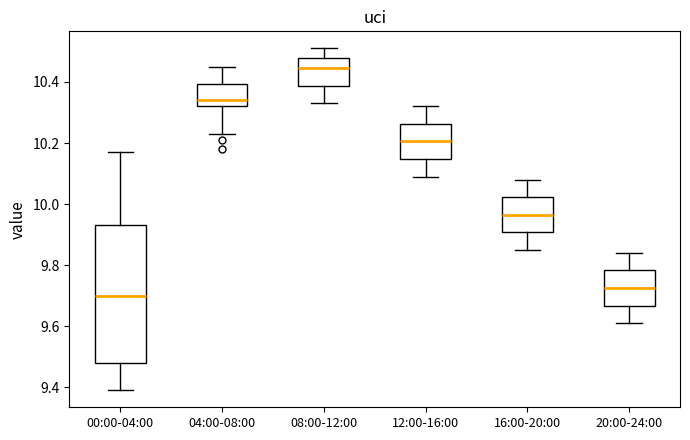

Reading left to right, transcribe this box plot: for each box, give where its median line is, the range the box spans, and where its two whiskers end, as read against the y-axis. The values are not printed on the chart, so give them approximately, as read against the axis.

00:00-04:00: median 9.70, box 9.48 to 9.94, whiskers 9.40 to 10.18
04:00-08:00: median 10.34, box 10.32 to 10.40, whiskers 10.24 to 10.46
08:00-12:00: median 10.44, box 10.38 to 10.48, whiskers 10.34 to 10.52
12:00-16:00: median 10.20, box 10.14 to 10.26, whiskers 10.10 to 10.32
16:00-20:00: median 9.96, box 9.90 to 10.02, whiskers 9.86 to 10.08
20:00-24:00: median 9.72, box 9.66 to 9.78, whiskers 9.62 to 9.84